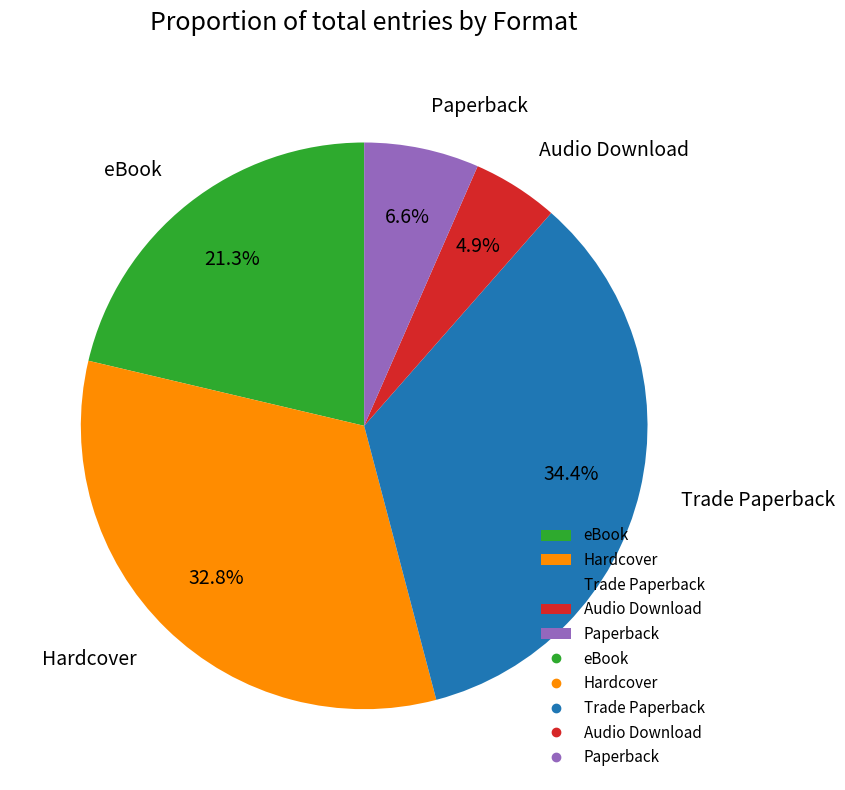

Rank the categories by value from lowest to highest.

Audio Download, Paperback, eBook, Hardcover, Trade Paperback